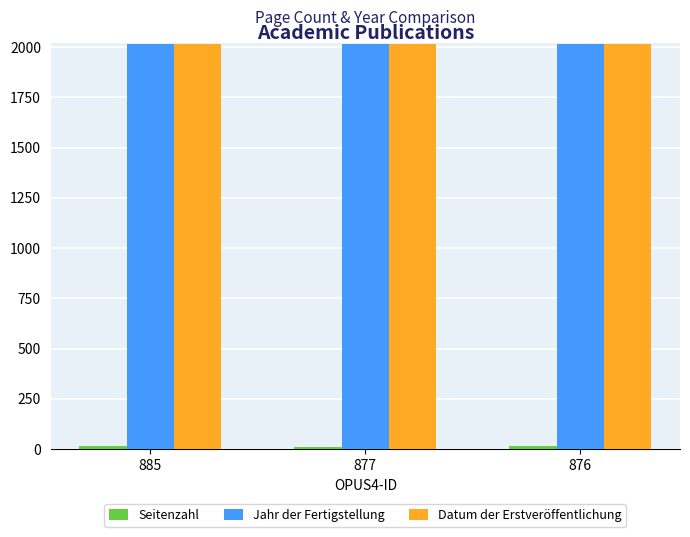

The value of Jahr der Fertigstellung at 877 is 2014. True or false?

True